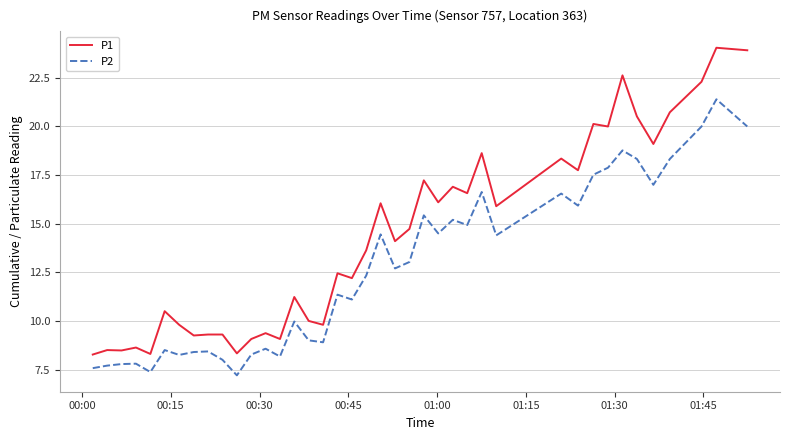

What is the difference between the maximum and minimum values in the P1 series?

15.8